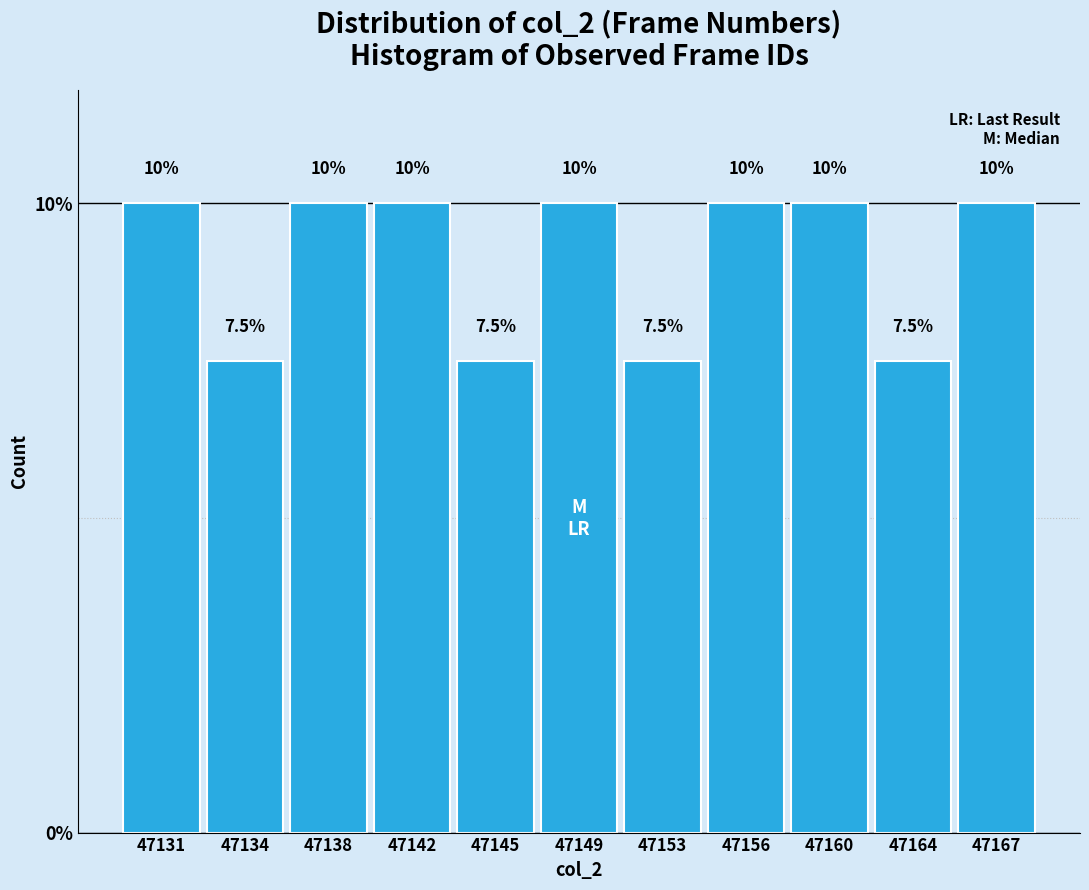

Reading left to right, extract all data points from this chart.

10.0	7.5	10.0	10.0	7.5	10.0	7.5	10.0	10.0	7.5	10.0